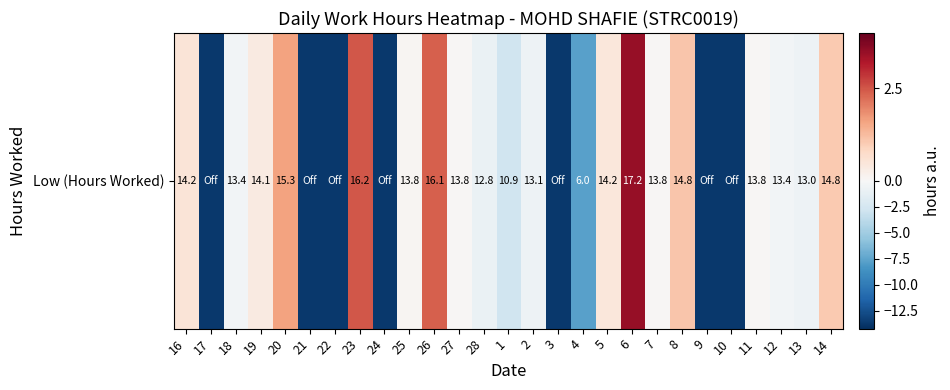

True or false: the data shows 2.1 at 20.

False